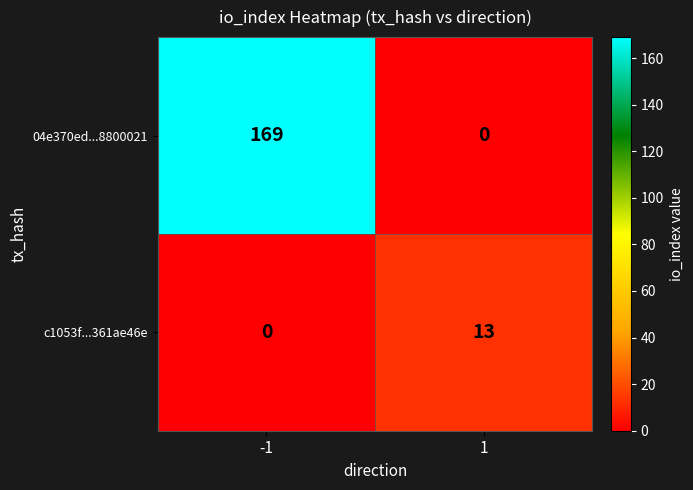

What value does the c1053f...361ae46e series have at 1, to the nearest 5?

15